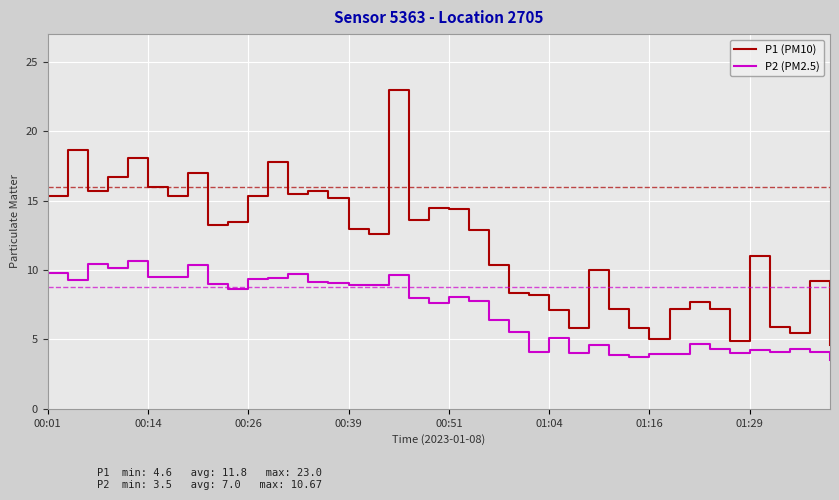

What is the difference between the maximum and minimum values in the P2 (PM2.5) series?

7.2